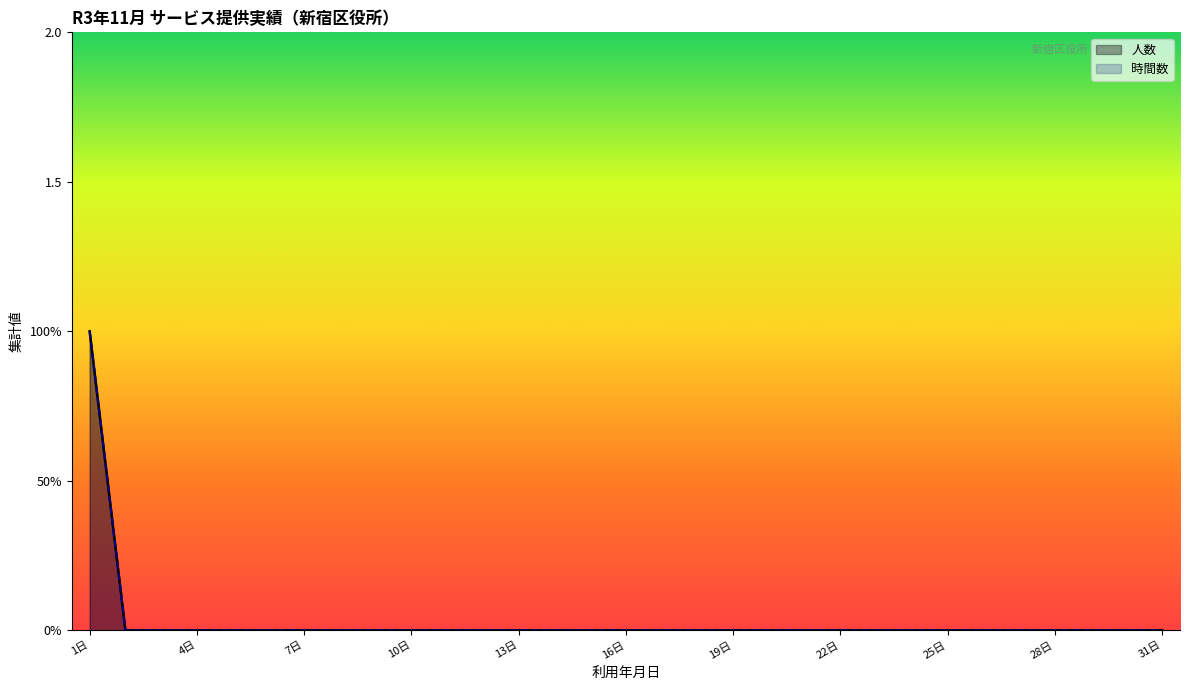

What is the sum of all 人数 values?

1